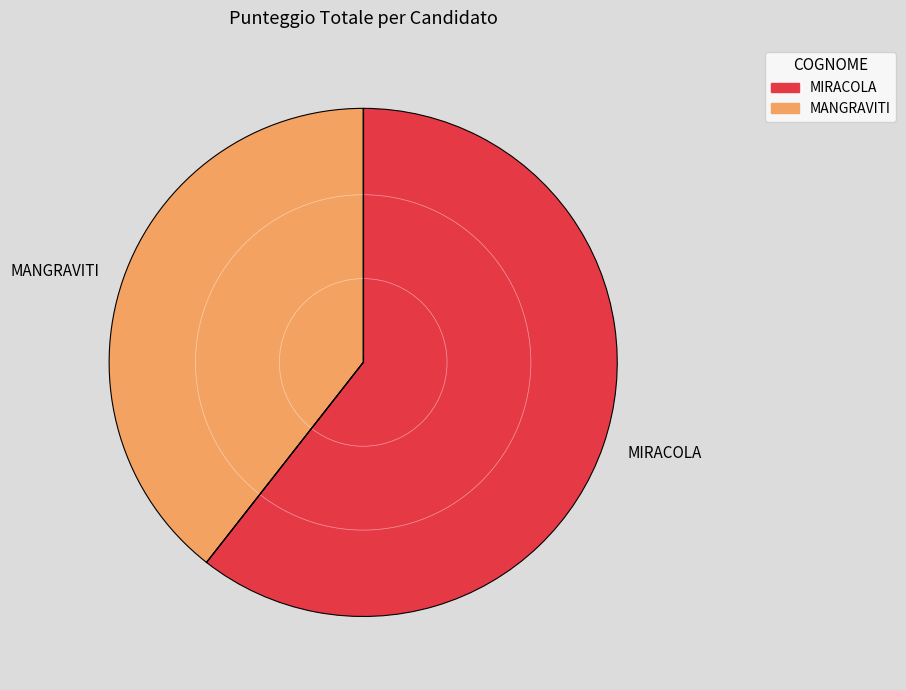

Rank the categories by value from highest to lowest.

MIRACOLA, MANGRAVITI